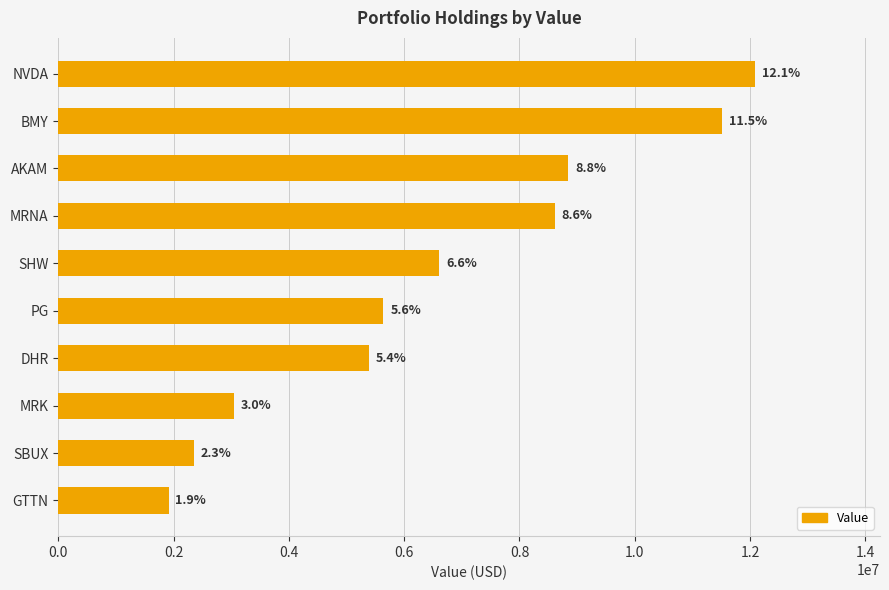

Does the chart contain any negative values?

No